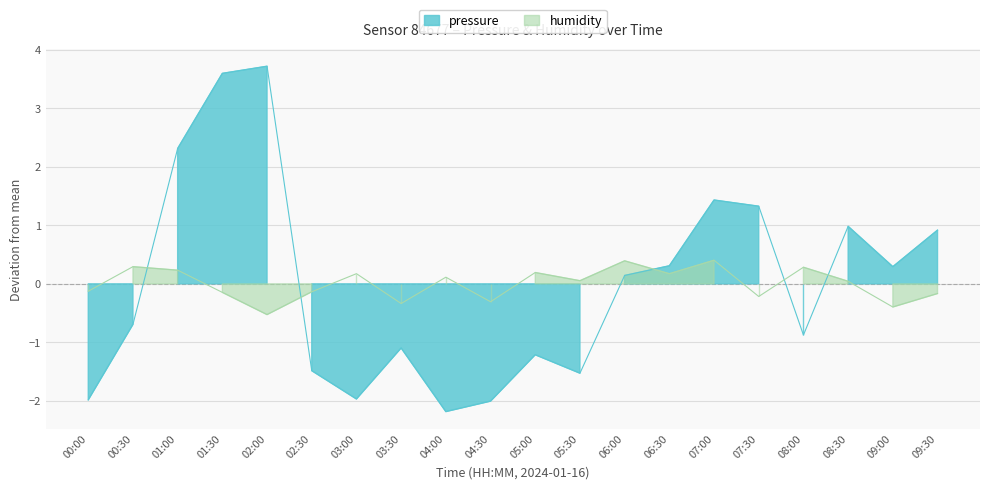

How many times do pressure and humidity cross each other?

5